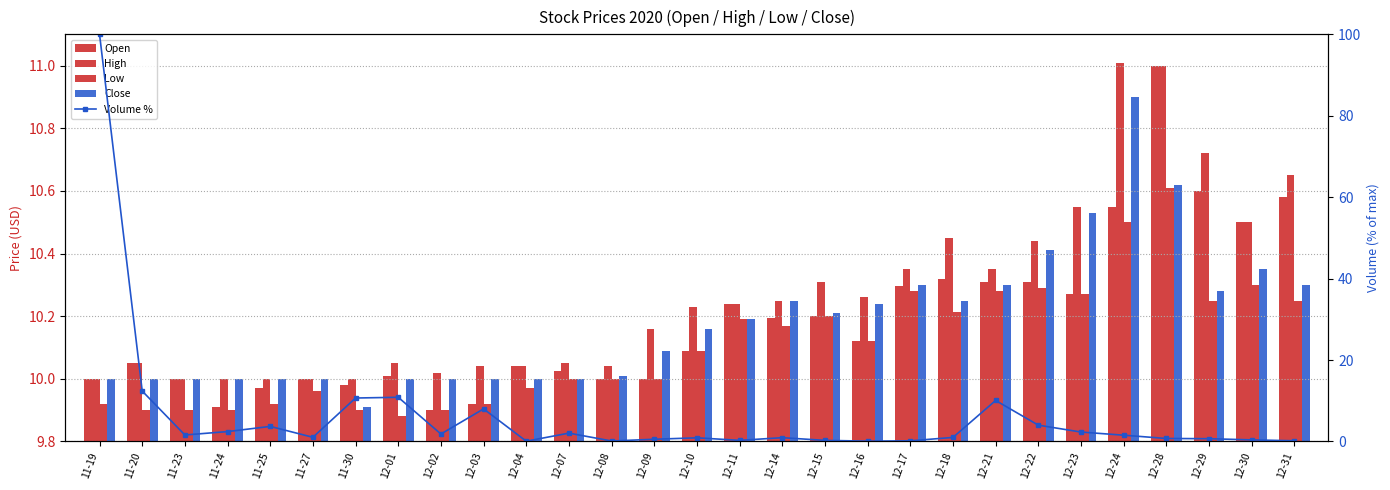

What is the difference between the maximum and minimum values in the High series?

1.0